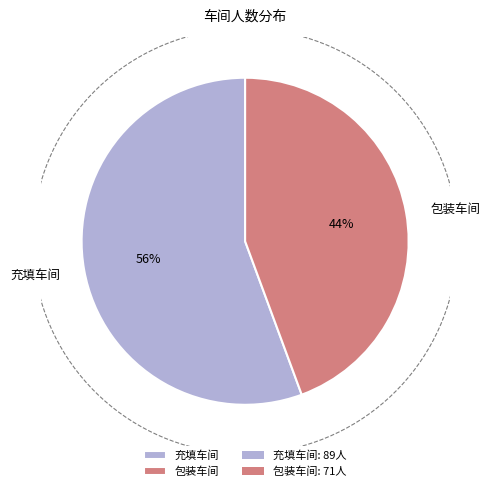

How many slices are in this pie chart?

2